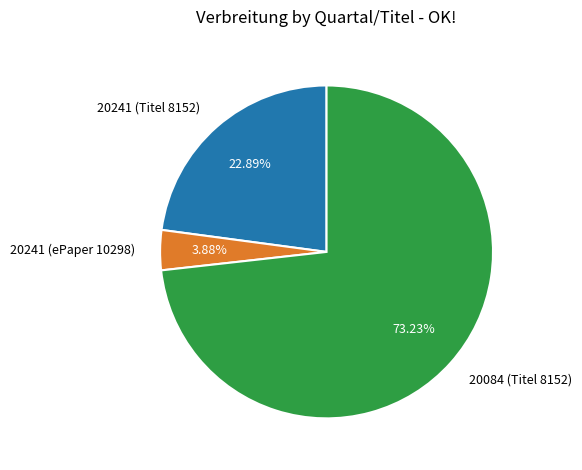

Which slice is the largest?

20084 (Titel 8152)